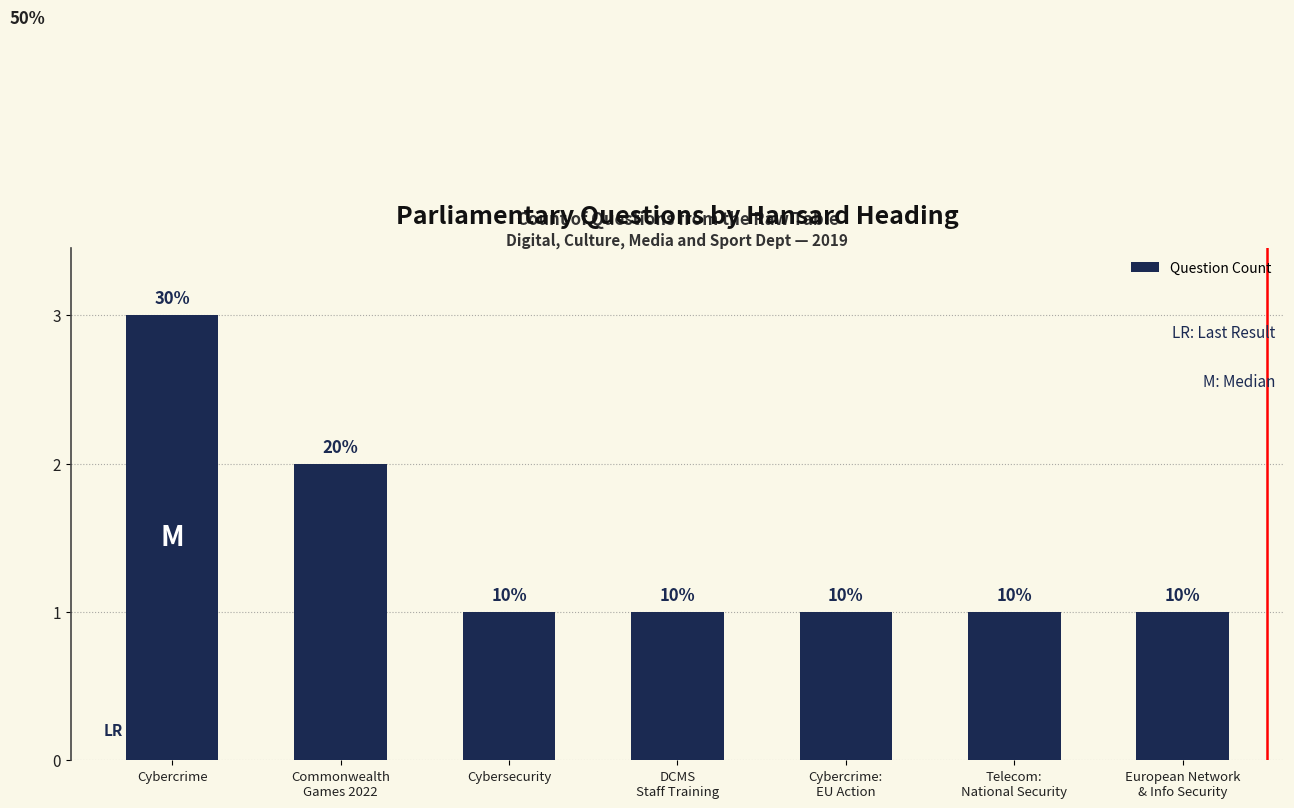

What is the greatest value displayed?

3